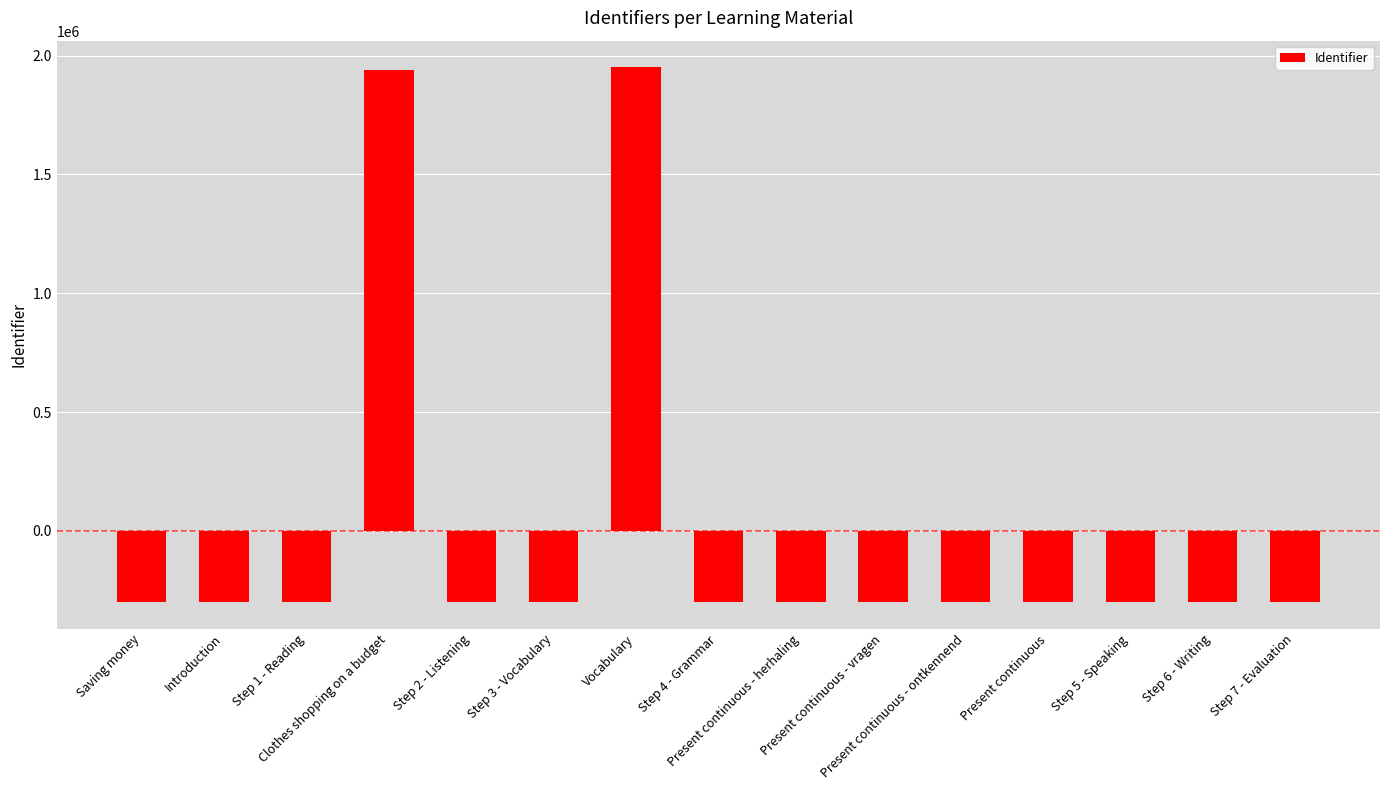

What is the difference between the maximum and minimum values?

2250143.0